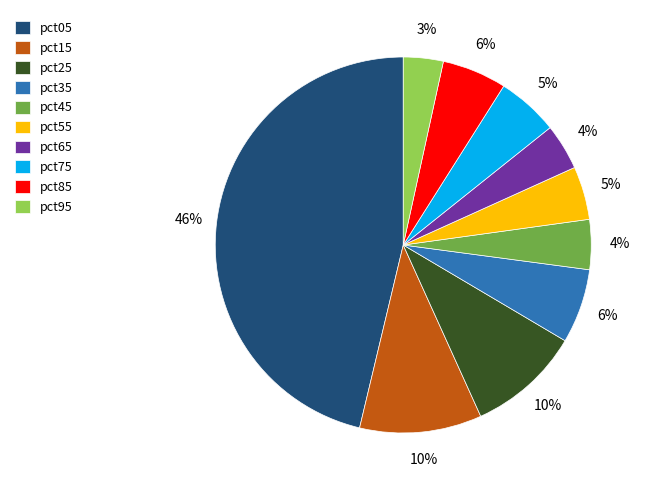

To the nearest percent, what percentage of the pie is pct75?

5%